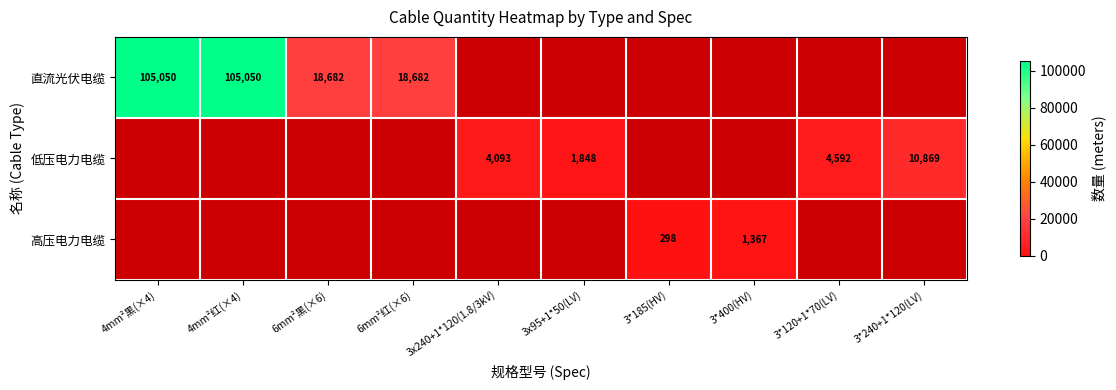

At which category does the chart reach its minimum across all series?

3*185(HV)